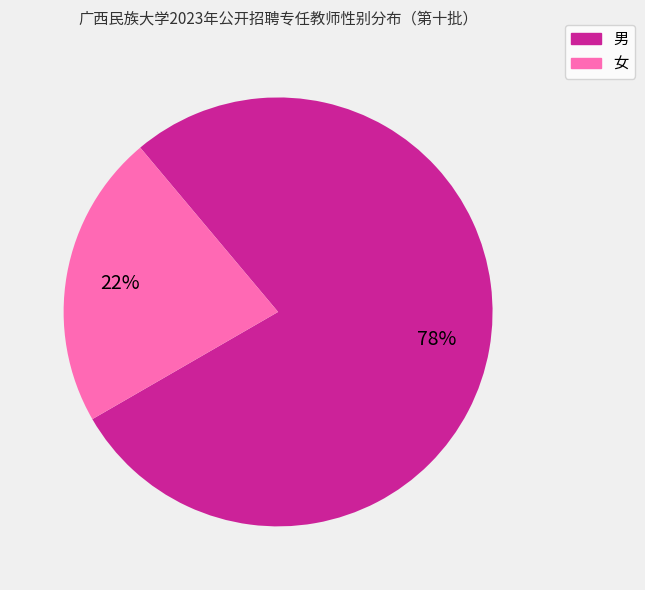

Between 男 and 女, which is larger?

男